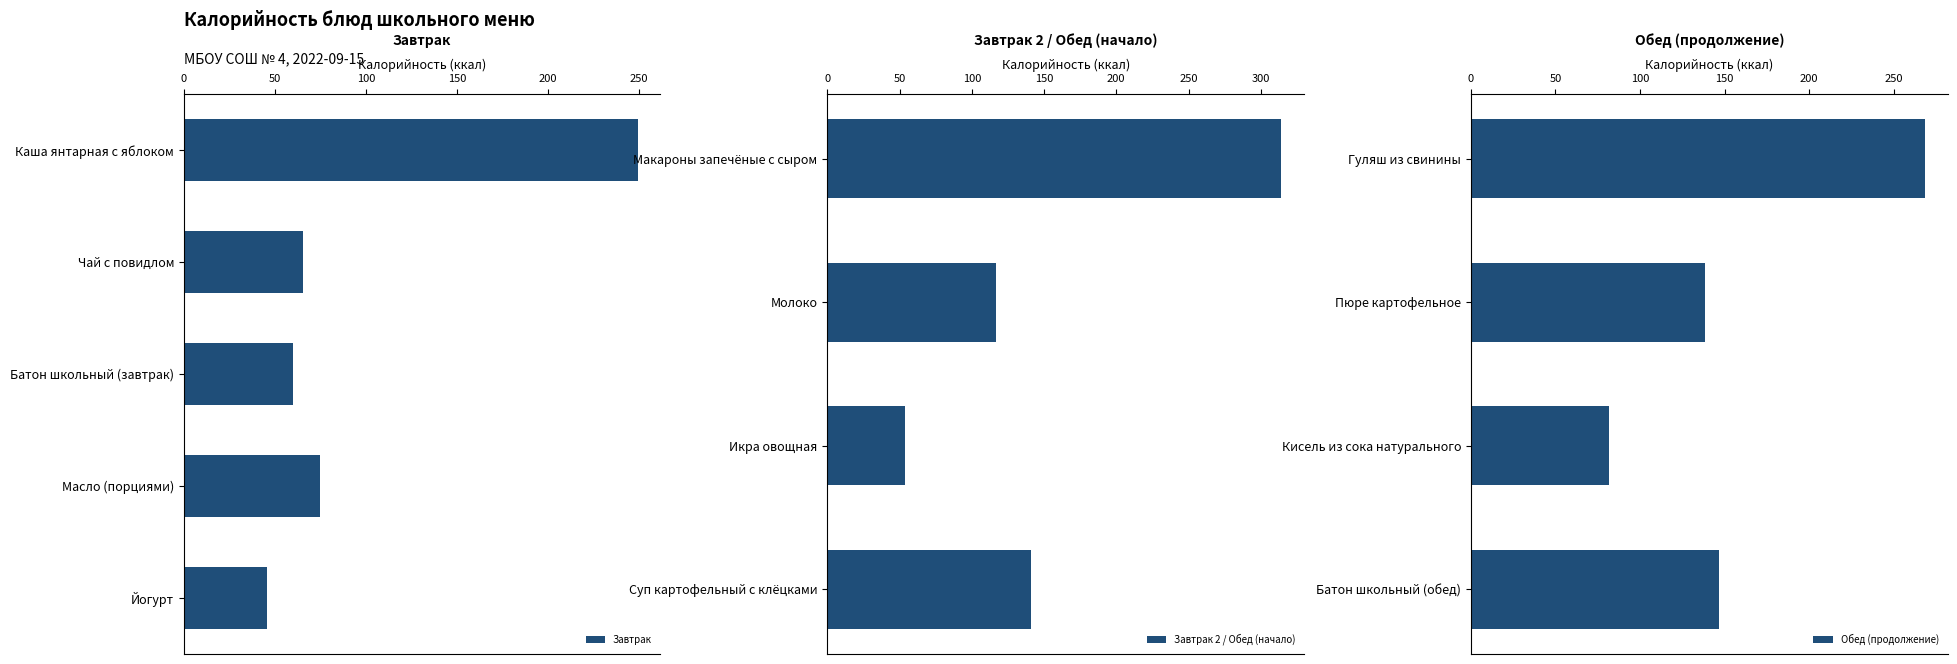

What is the sum of all values?

1756.2